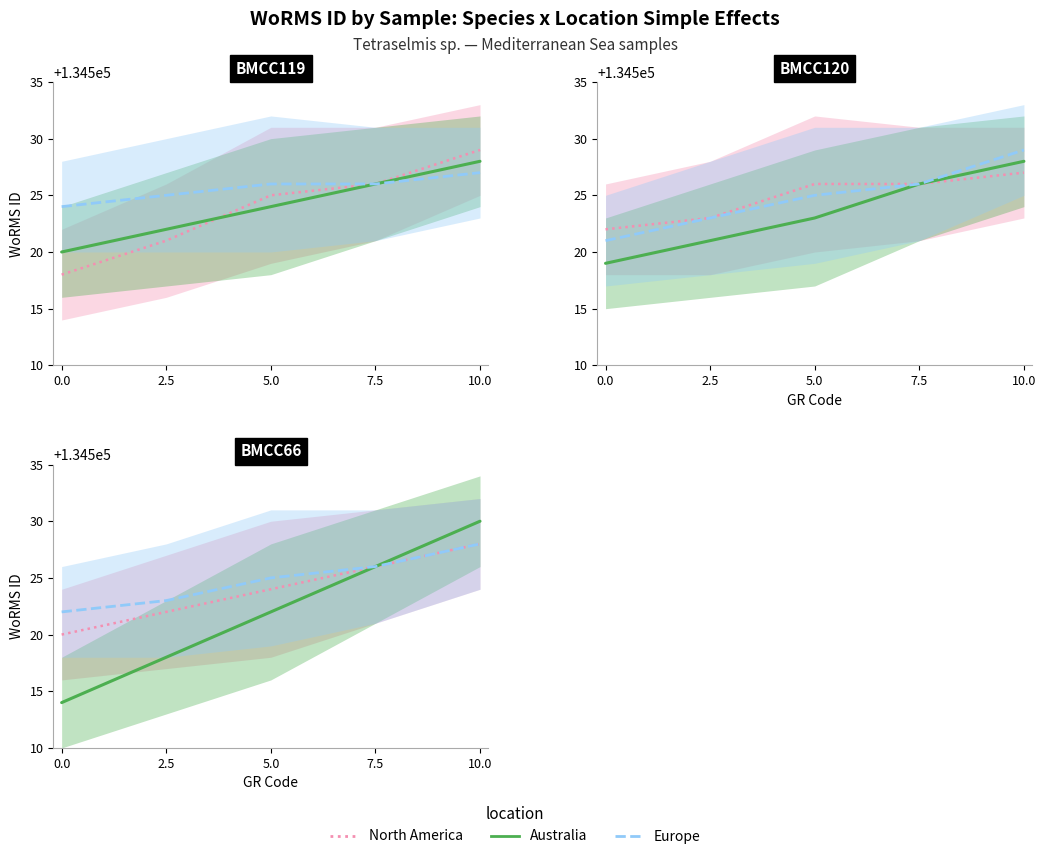

What are all the series names shown in the legend?

North America, Australia, Europe